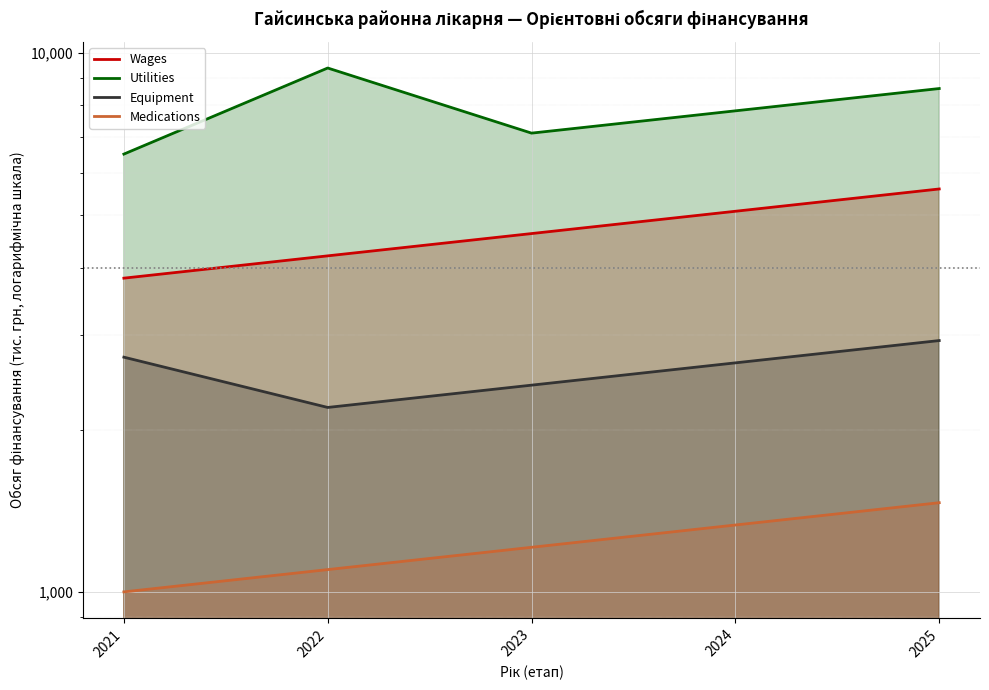

What is the spread (max minus min) of values at 2023?

5897.3